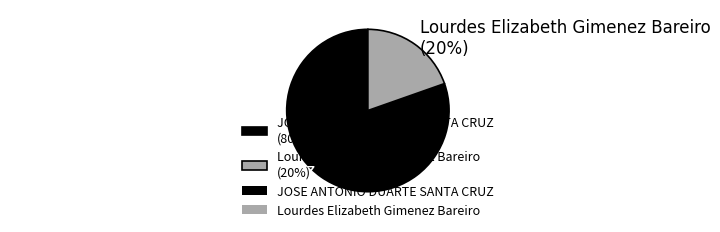

True or false: Lourdes Elizabeth Gimenez Bareiro accounts for 20% of the total.

True